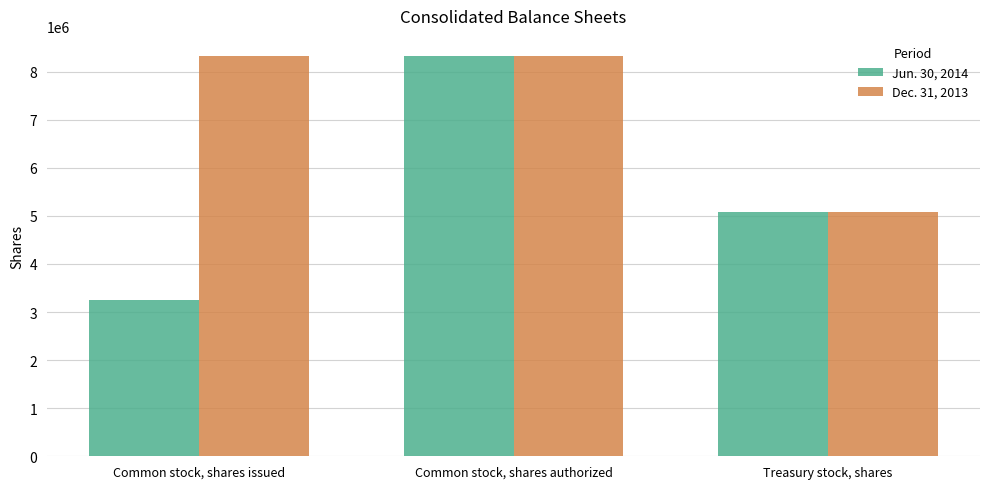

What is the value of the Jun. 30, 2014 bar at the 2nd from the left?

8327607